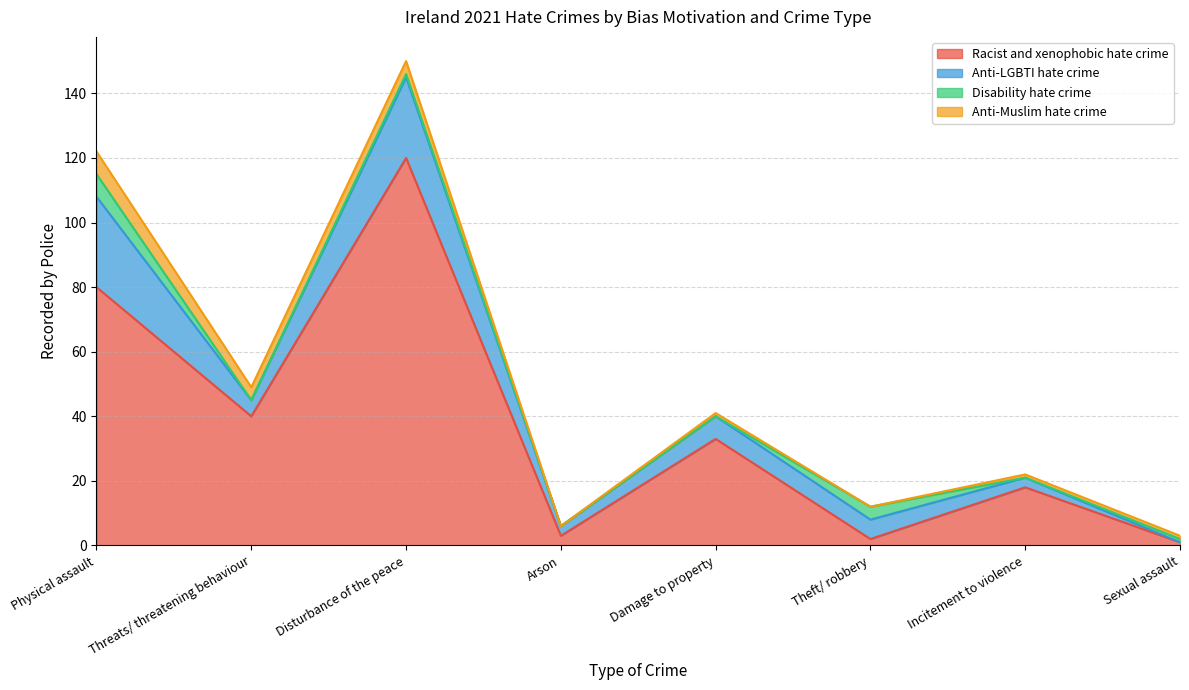

Rank the series at Incitement to violence from lowest to highest value.

Disability hate crime, Anti-Muslim hate crime, Anti-LGBTI hate crime, Racist and xenophobic hate crime